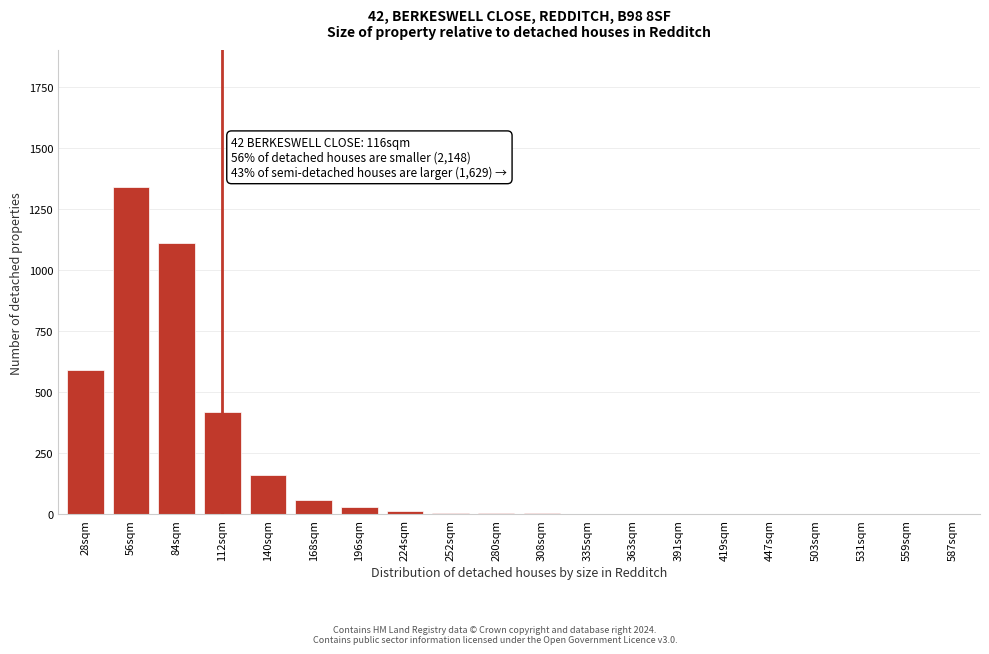

Where is the data nearest to the value 670?

28sqm